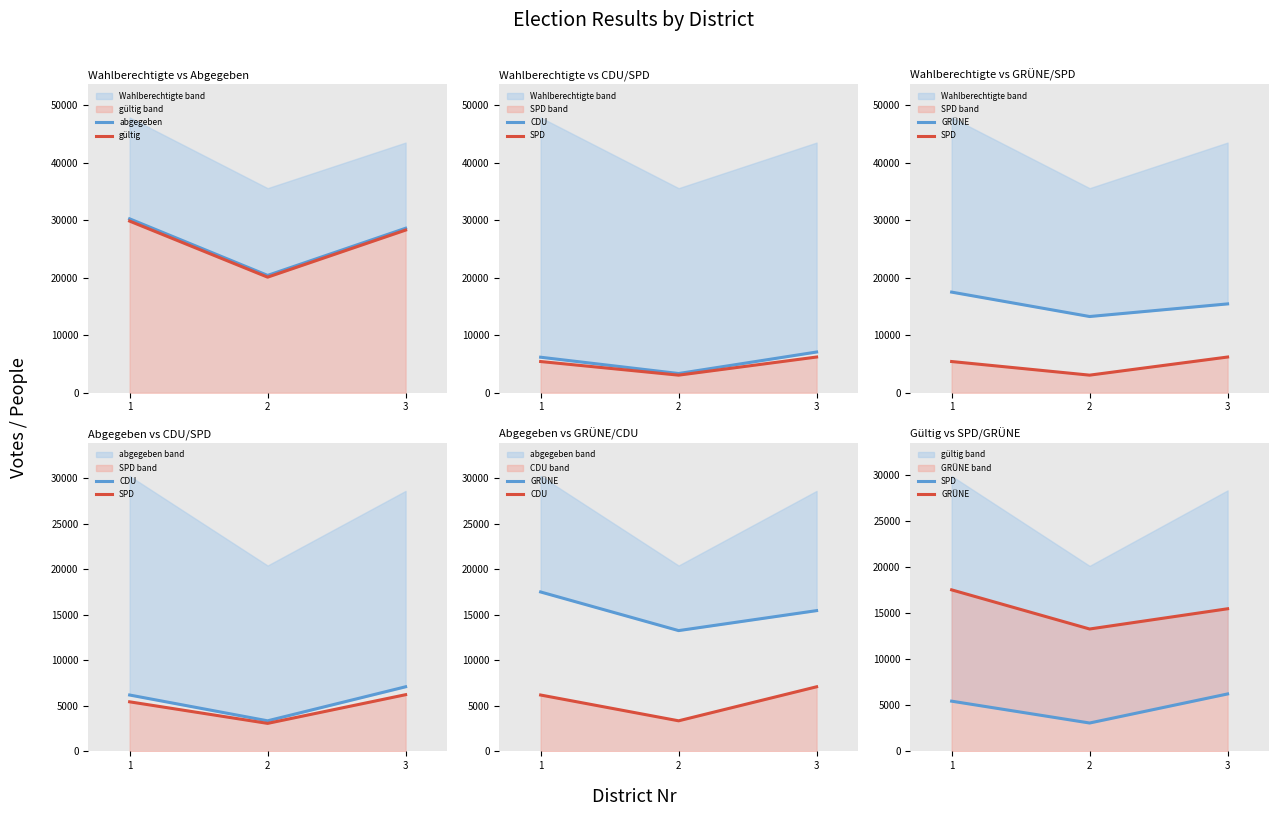

What is the difference between the highest and lowest values at 3?

22384